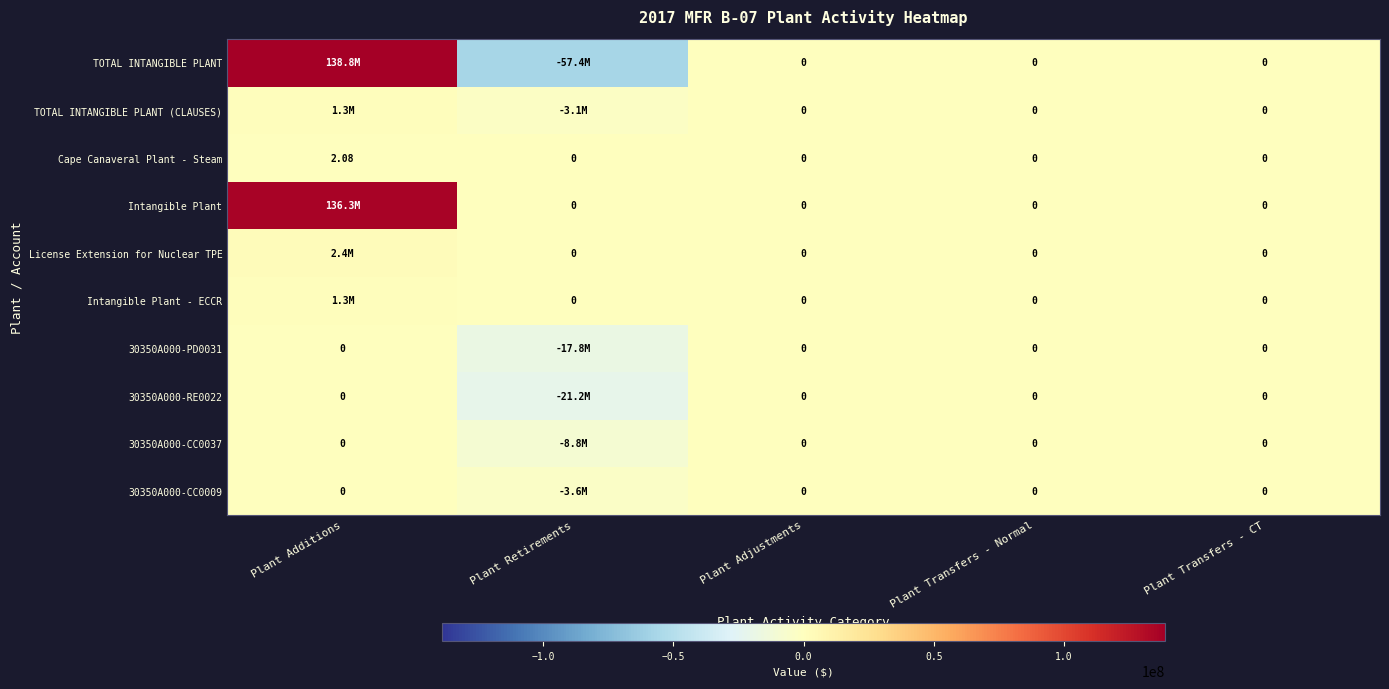

How many values in Cape Canaveral Plant - Steam are above zero?

1